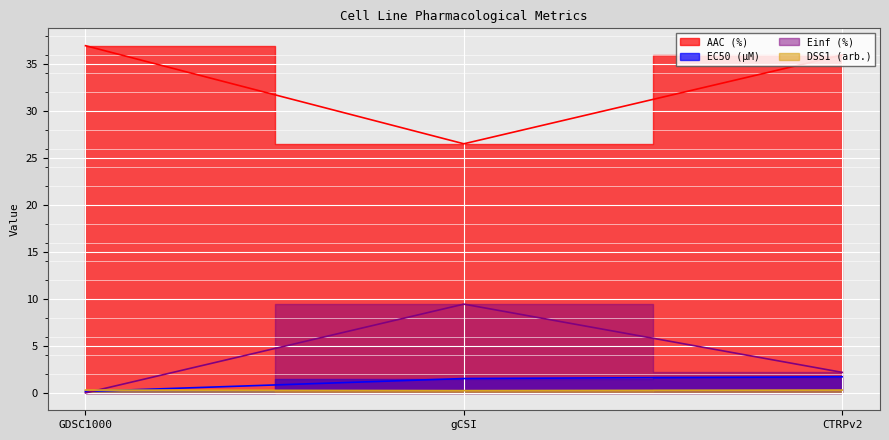

What is the difference between the second highest and minimum values in the DSS1 (arb.) series?

0.1